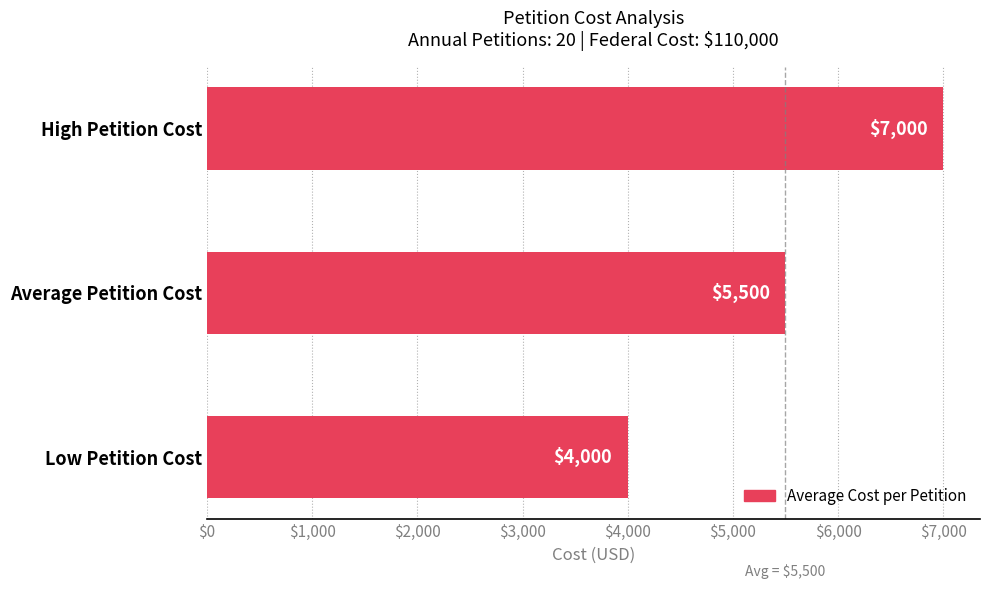

Which label corresponds to the smallest value in the chart?

Low Petition Cost